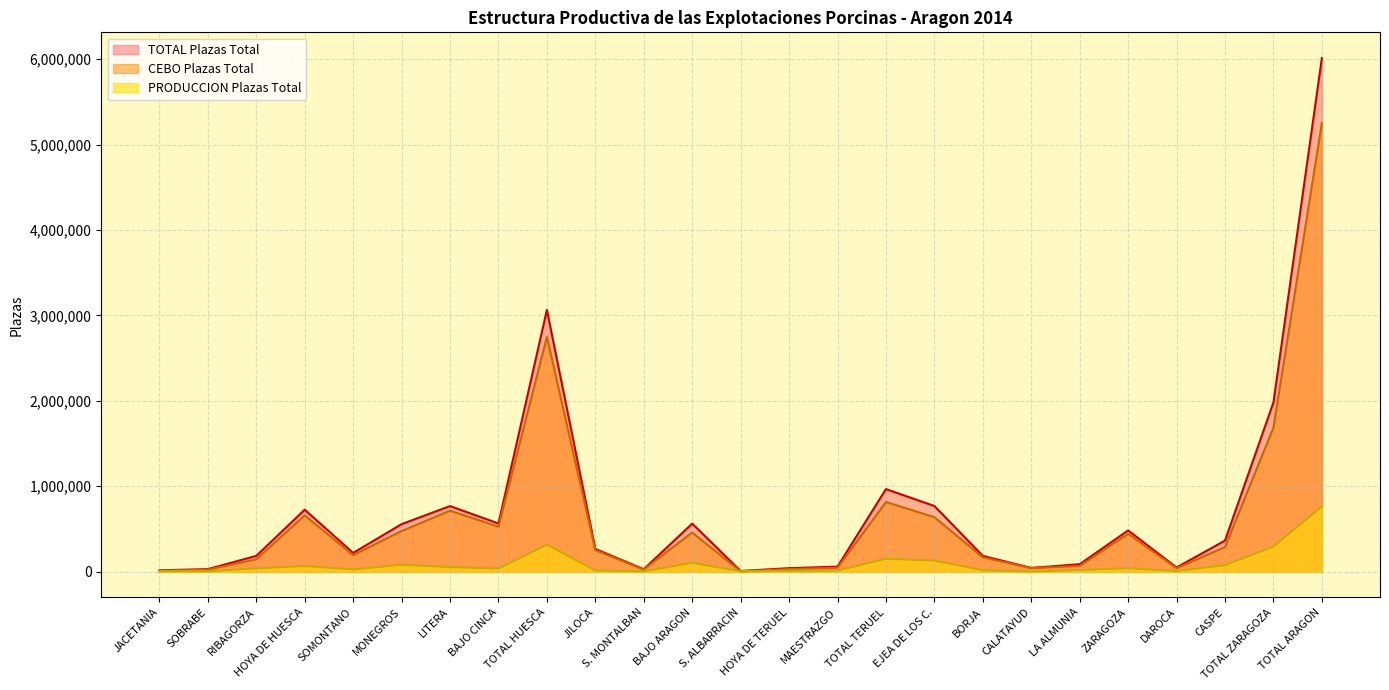

Does the chart display data point markers on the line(s)?

No